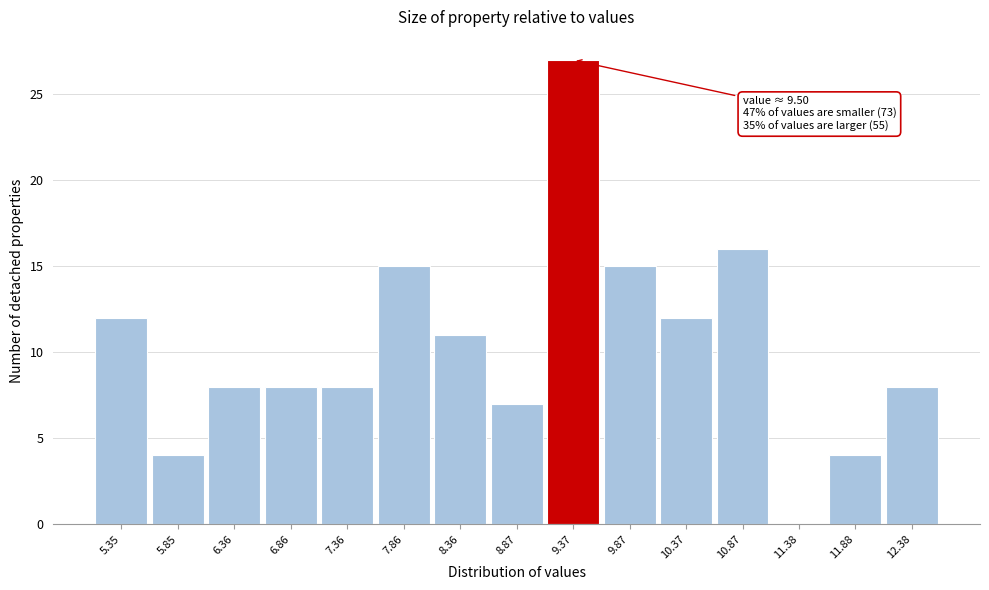

Over which range of the x-axis is the bar tallest?

9.1 to 9.6